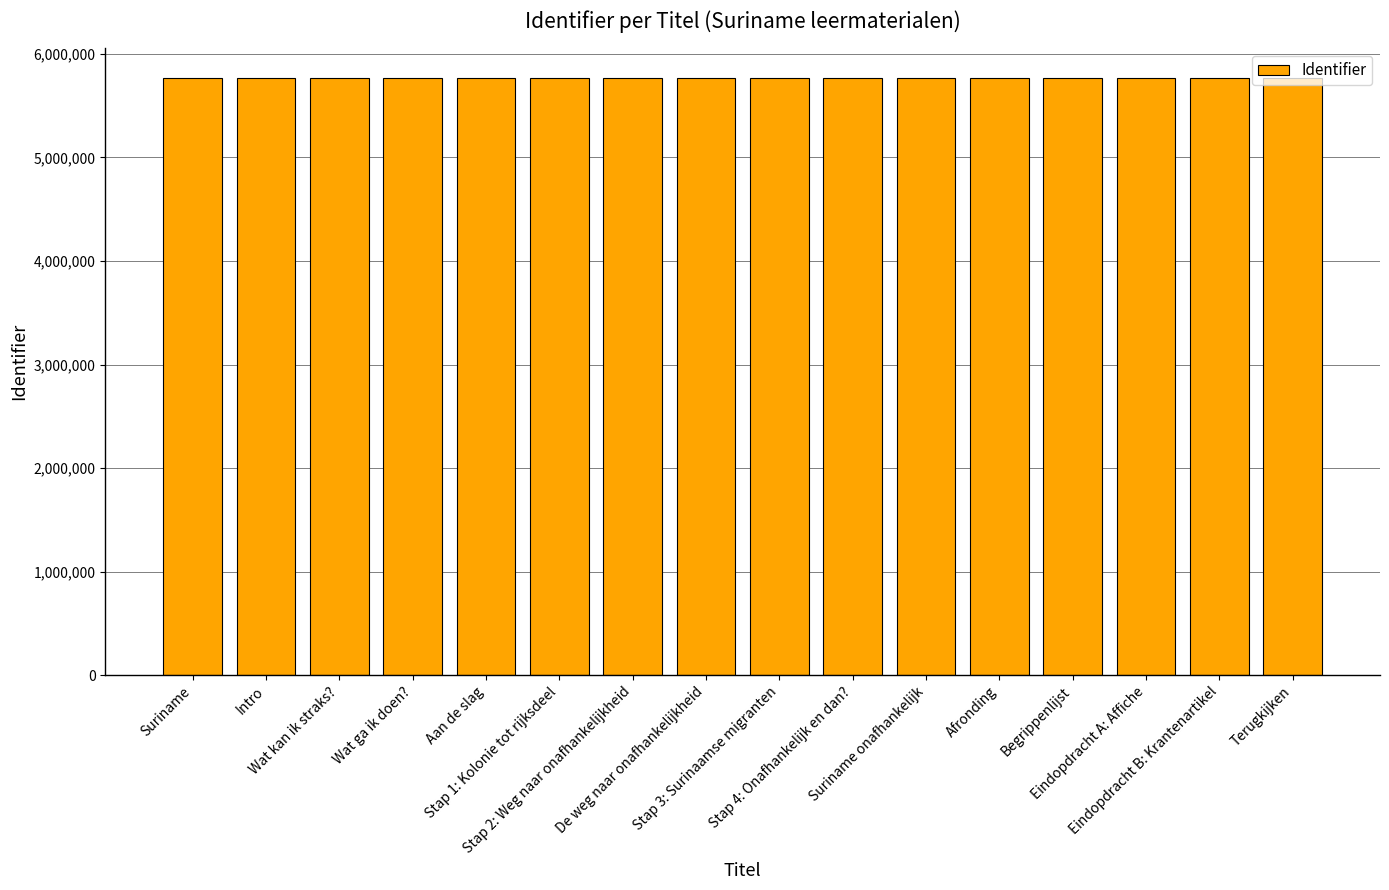

What is the average value?

5763719